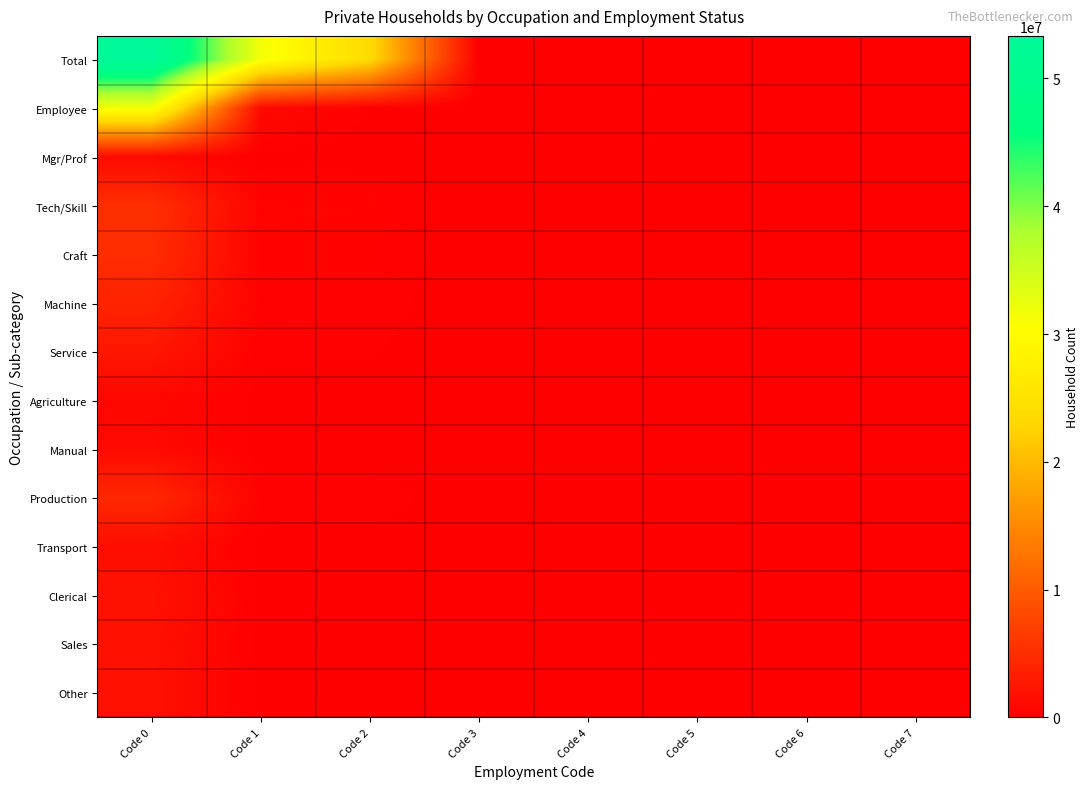

Reading left to right, list all the values displayed in this chart.

Total: Code 0=53331797	Code 1=31542165	Code 2=23718264	Code 3=0	Code 4=0	Code 5=0	Code 6=0	Code 7=0
Employee: Code 0=31542165	Code 1=1146928	Code 2=208470	Code 3=0	Code 4=0	Code 5=0	Code 6=0	Code 7=0
Mgr/Prof: Code 0=1146928	Code 1=42758	Code 2=12314	Code 3=0	Code 4=0	Code 5=0	Code 6=0	Code 7=0
Tech/Skill: Code 0=5211562	Code 1=573258	Code 2=530463	Code 3=0	Code 4=0	Code 5=0	Code 6=0	Code 7=0
Craft: Code 0=5000767	Code 1=455820	Code 2=446528	Code 3=0	Code 4=0	Code 5=0	Code 6=0	Code 7=0
Machine: Code 0=3892665	Code 1=371406	Code 2=347911	Code 3=0	Code 4=0	Code 5=0	Code 6=0	Code 7=0
Service: Code 0=2553401	Code 1=248959	Code 2=227375	Code 3=0	Code 4=0	Code 5=0	Code 6=0	Code 7=0
Agriculture: Code 0=821265	Code 1=100554	Code 2=100310	Code 3=0	Code 4=0	Code 5=0	Code 6=0	Code 7=0
Manual: Code 0=1141708	Code 1=28322	Code 2=20794	Code 3=0	Code 4=0	Code 5=0	Code 6=0	Code 7=0
Production: Code 0=4532554	Code 1=384605	Code 2=364091	Code 3=0	Code 4=0	Code 5=0	Code 6=0	Code 7=0
Transport: Code 0=1591038	Code 1=80771	Code 2=77058	Code 3=0	Code 4=0	Code 5=0	Code 6=0	Code 7=0
Clerical: Code 0=1974590	Code 1=133354	Code 2=106679	Code 3=0	Code 4=0	Code 5=0	Code 6=0	Code 7=0
Sales: Code 0=1816894	Code 1=109465	Code 2=103101	Code 3=0	Code 4=0	Code 5=0	Code 6=0	Code 7=0
Other: Code 0=1858793	Code 1=72415	Code 2=33779	Code 3=0	Code 4=0	Code 5=0	Code 6=0	Code 7=0